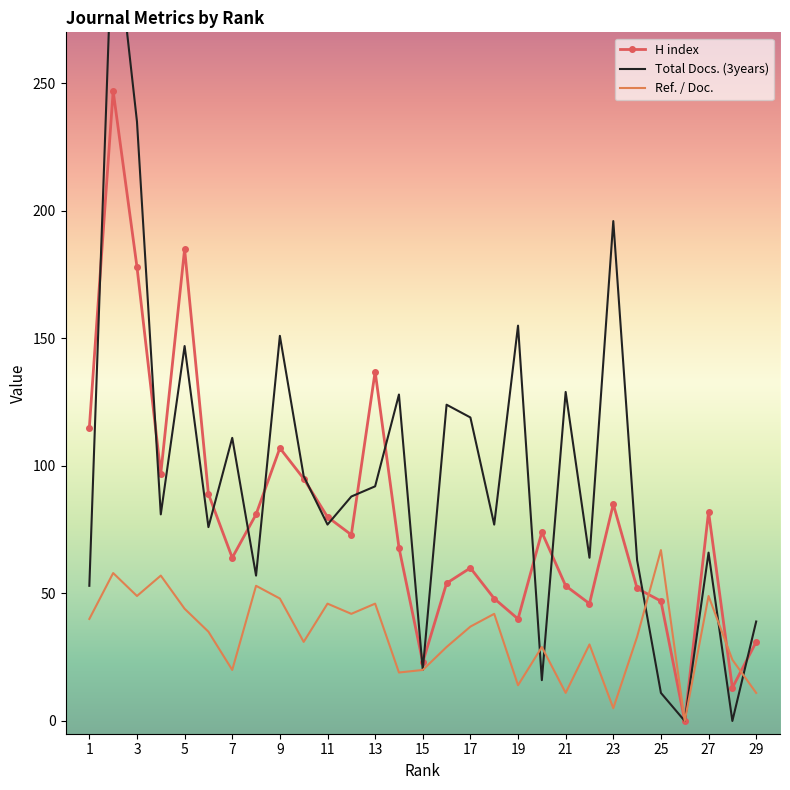

What is the total value across all series at 25?

125